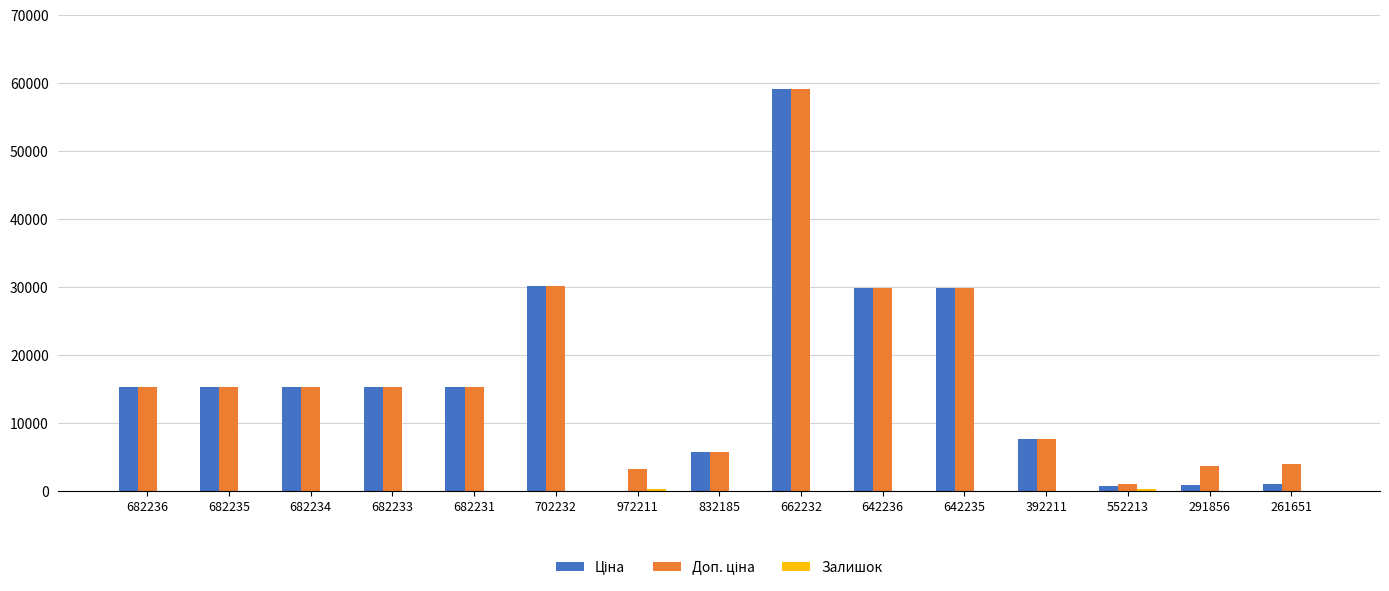

Does the chart contain stacked bars?

No